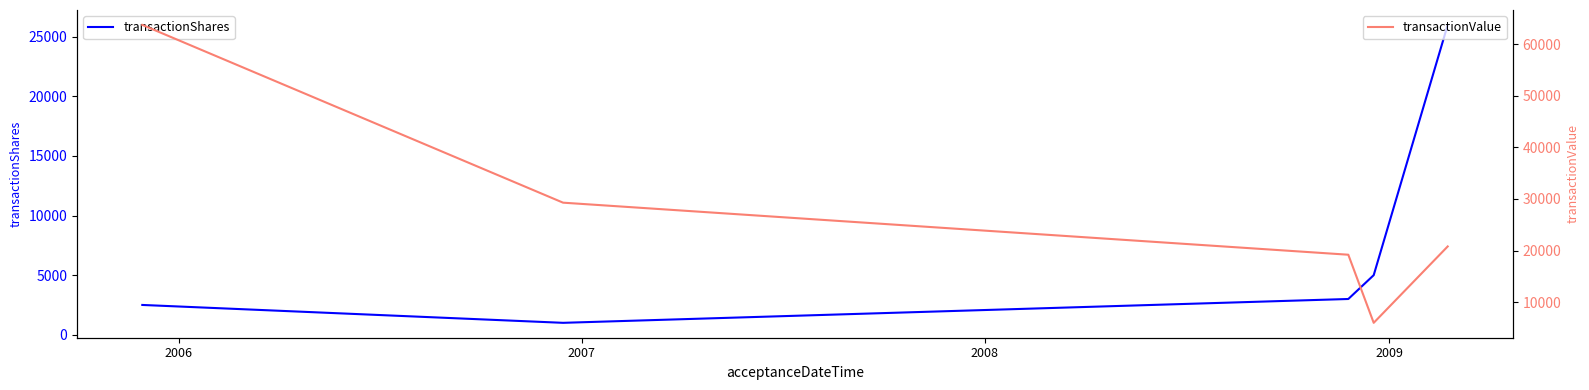

Which series ends up on top after the final intersection of transactionShares and transactionValue?

transactionShares